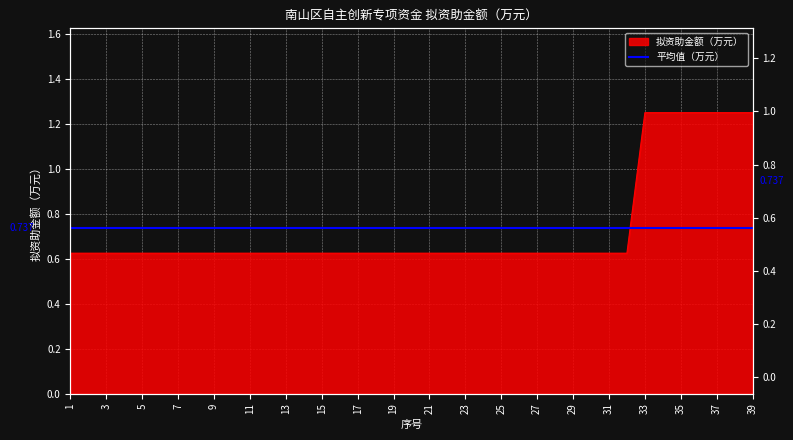

What is the average value?

0.7